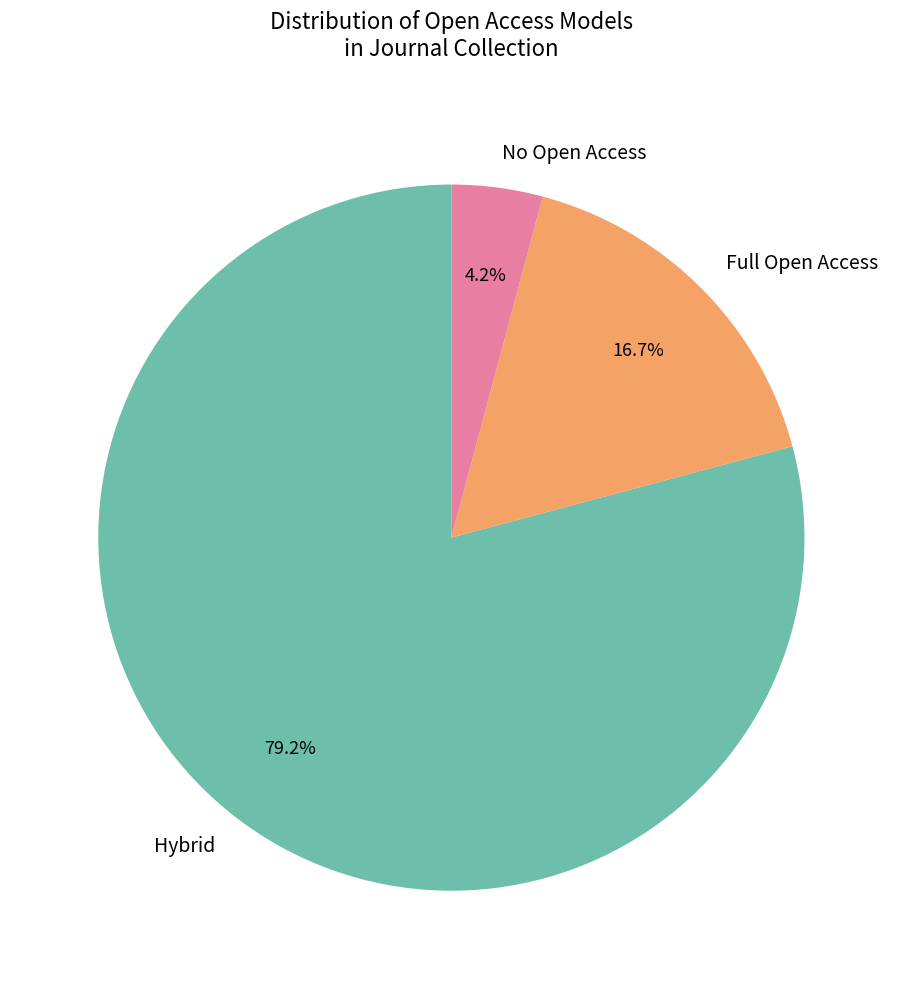

Between Full Open Access and Hybrid, which is larger?

Hybrid